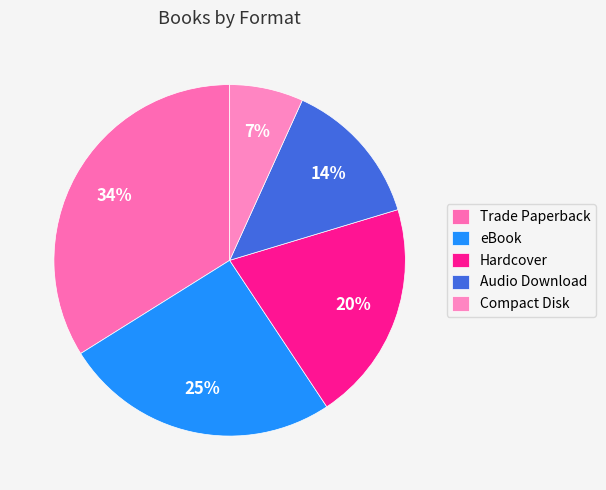

Is Hardcover the majority of the pie?

No